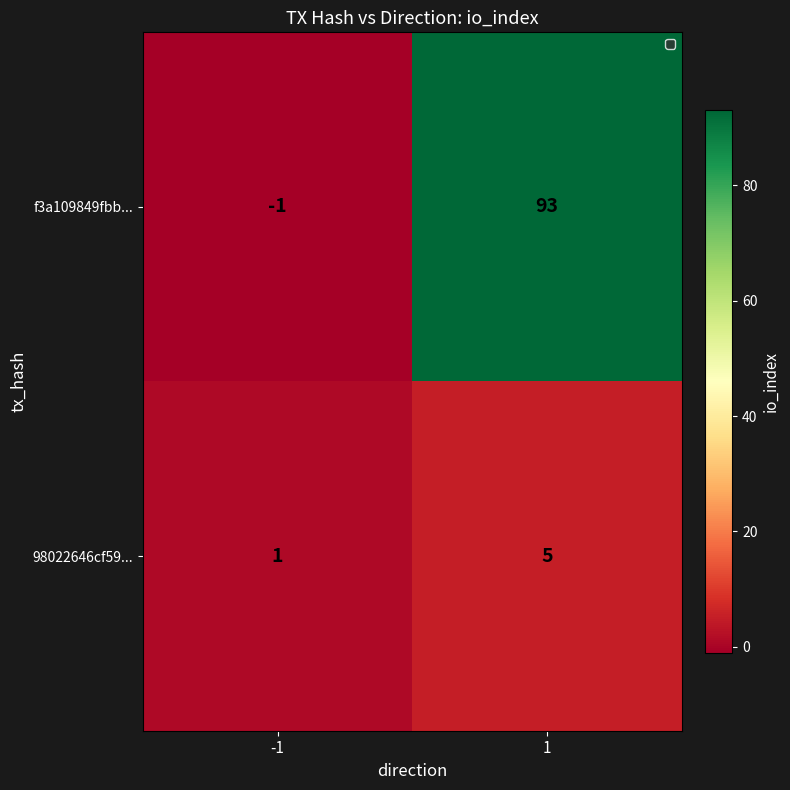

Between -1 and 1, which series saw the biggest shift?

f3a109849fbb...